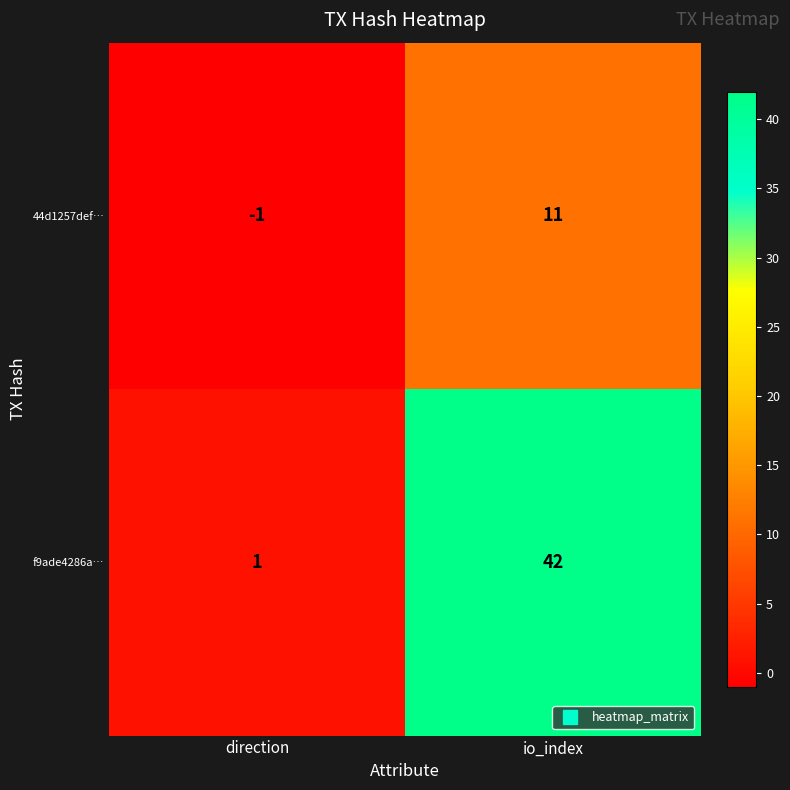

Which series has the largest range (max minus min)?

f9ade4286a…